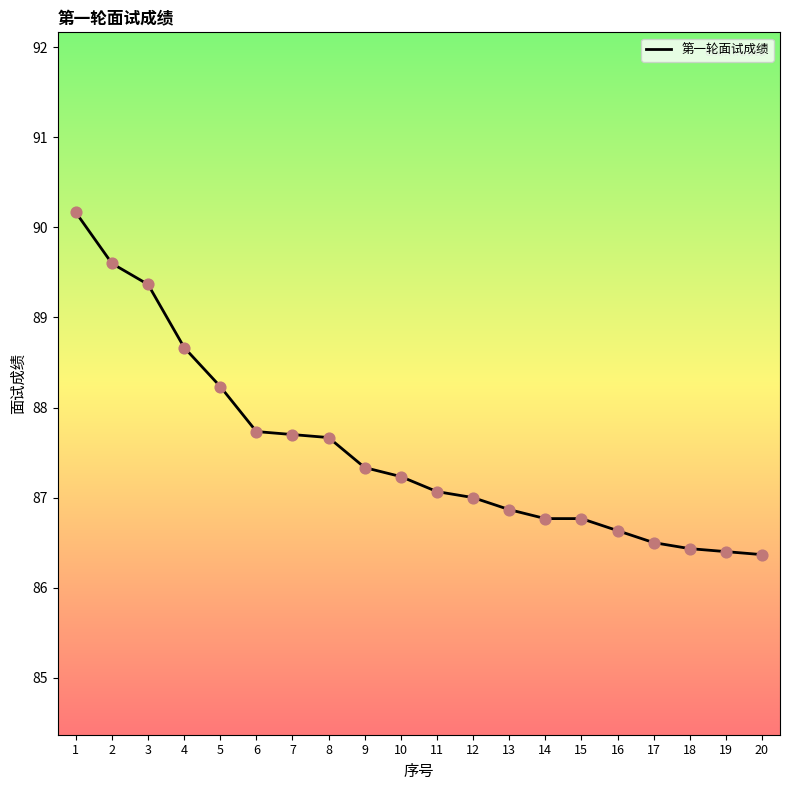

Between 2 and 13, which is larger?

2